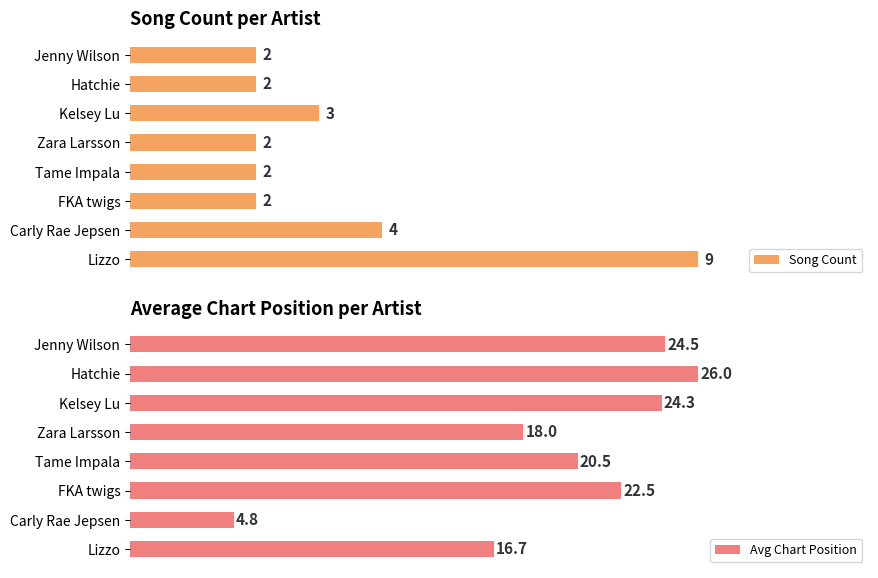

Rank the categories by Avg Chart Position value from highest to lowest.

Hatchie, Jenny Wilson, Kelsey Lu, FKA twigs, Tame Impala, Zara Larsson, Lizzo, Carly Rae Jepsen